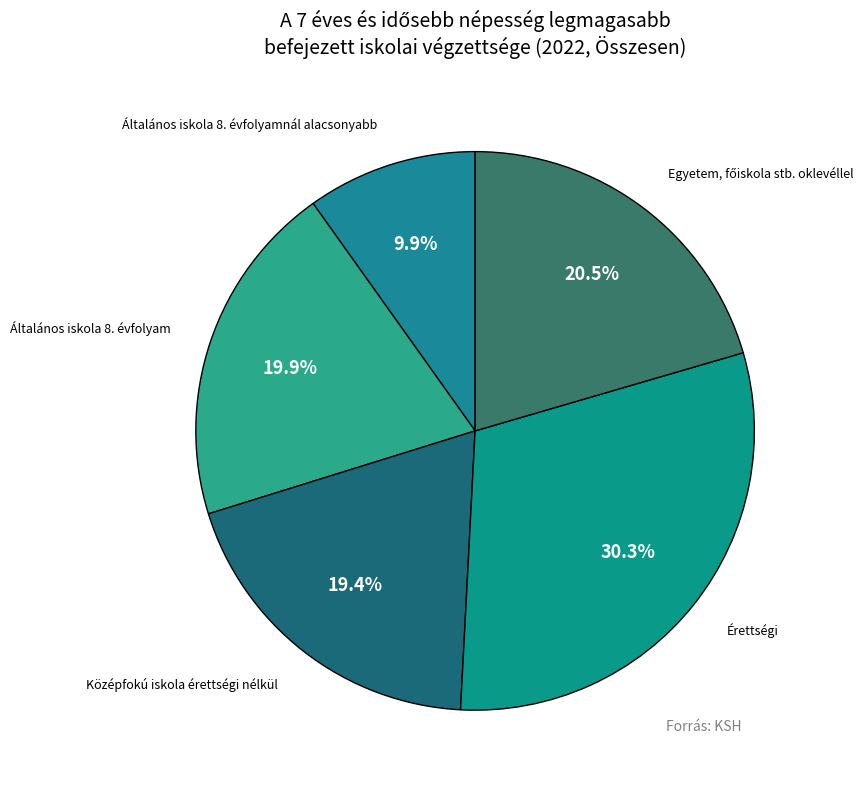

Count the number of slices in the pie.

5